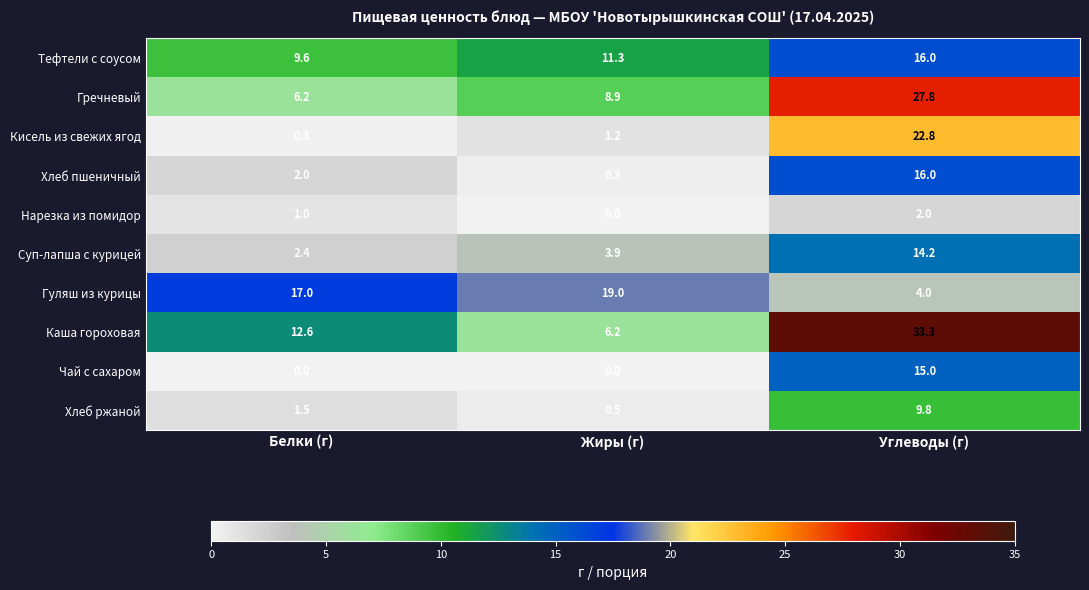

What is the total value across all series at Белки (г)?

52.6